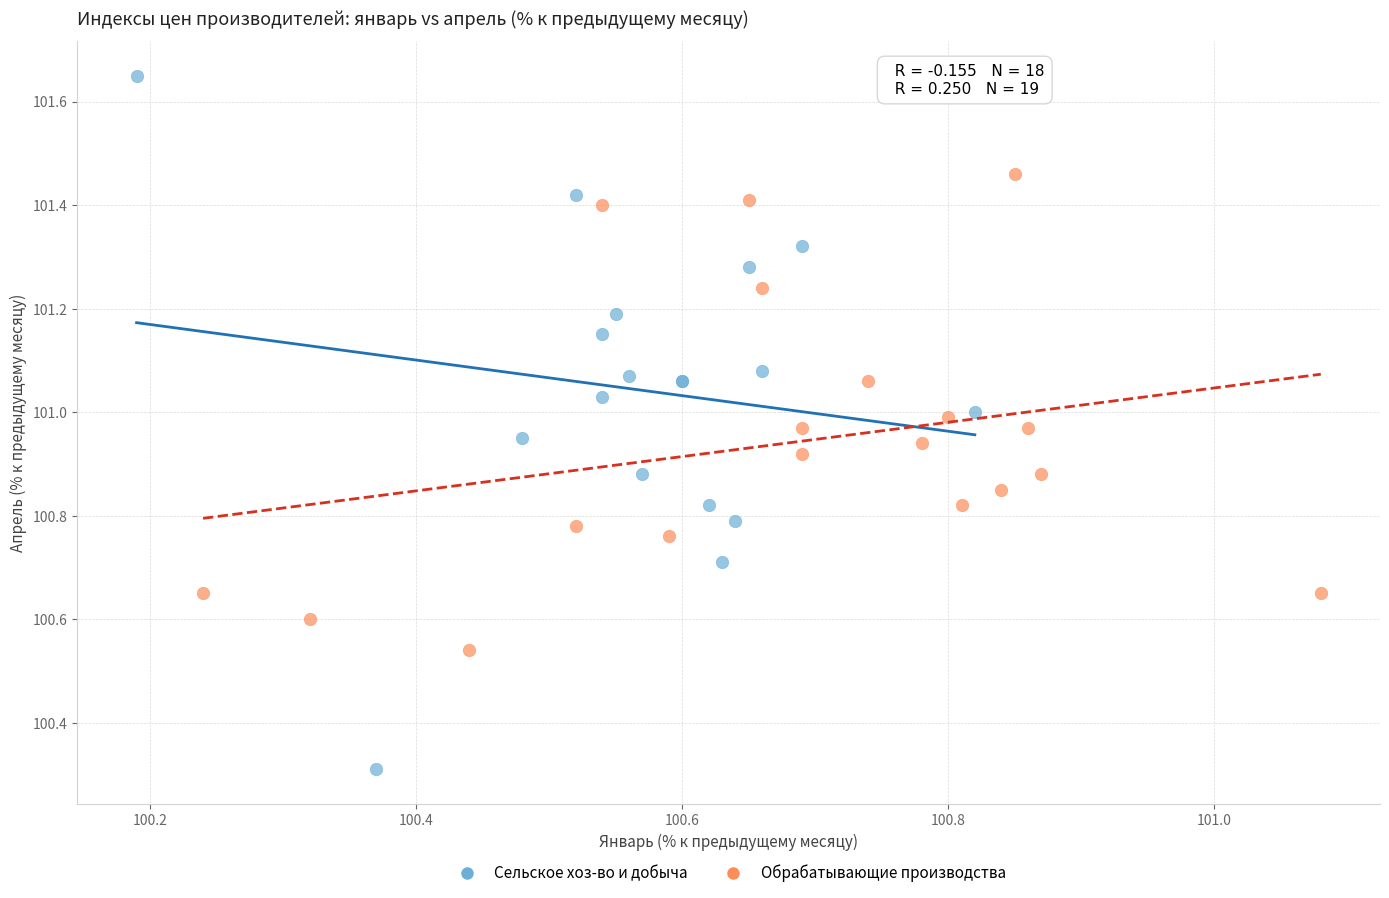

Which series contains the highest Y value?

Сельское хоз-во и добыча